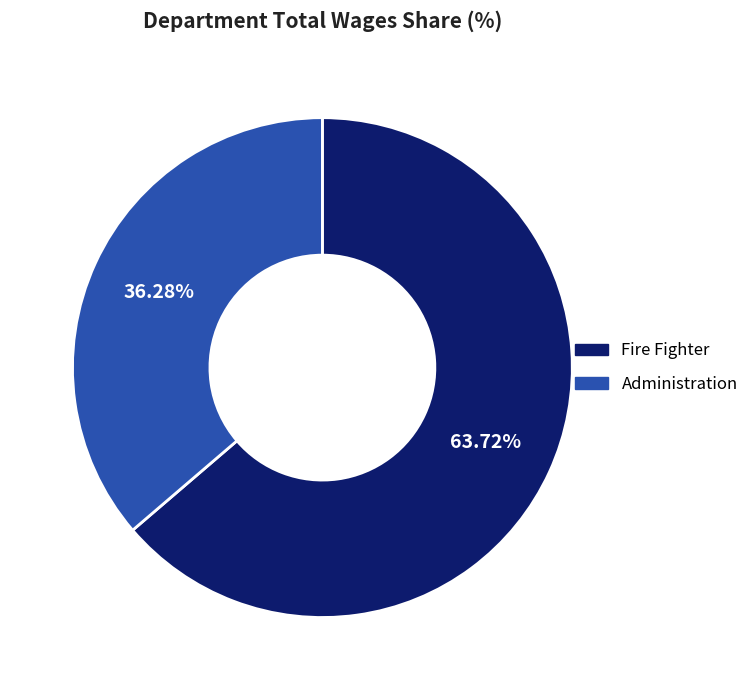

How many segments does this pie chart have?

2